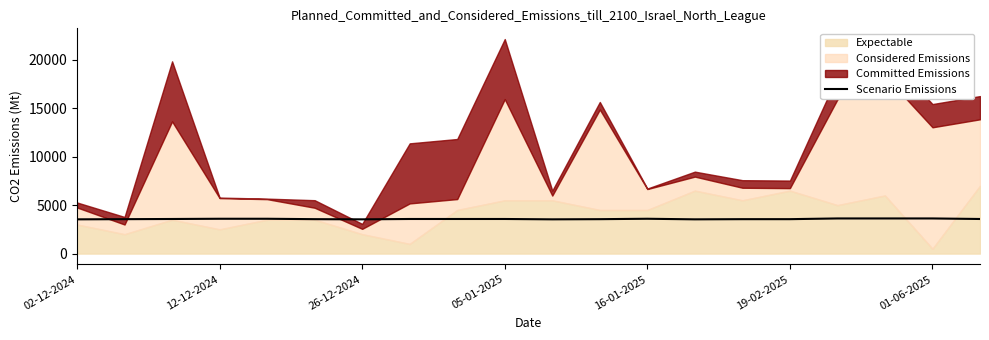

The value at 14 is 3553.9. True or false?

True